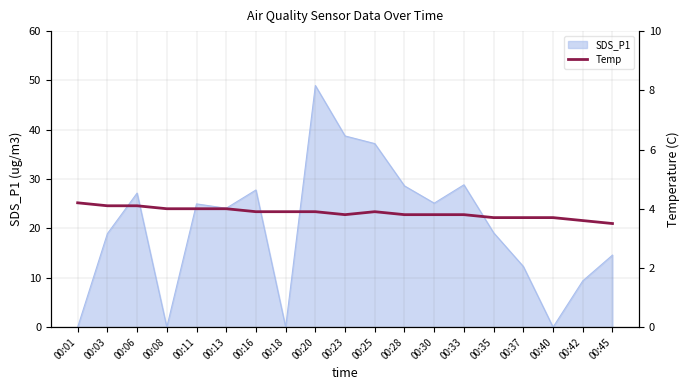

What is the highest value of the SDS_P1 series?

49.0